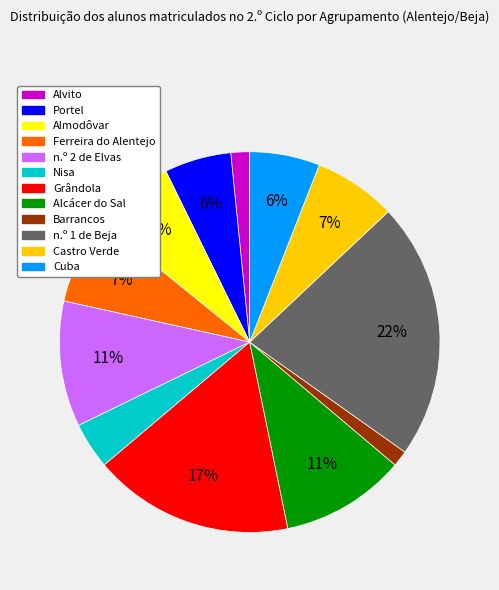

Is there any slice that represents more than half of the pie?

No